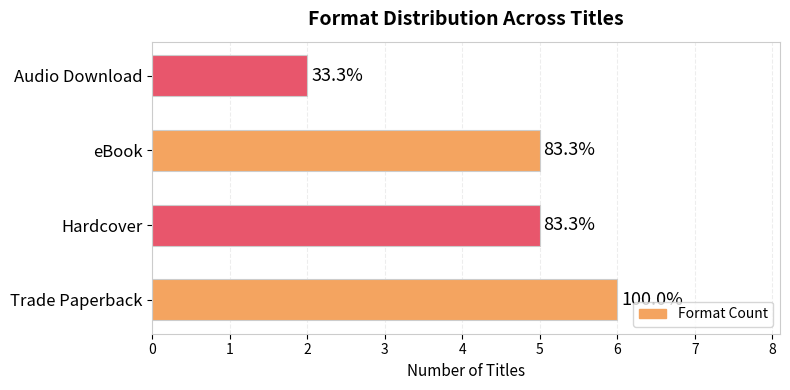

What is the greatest value displayed?

6